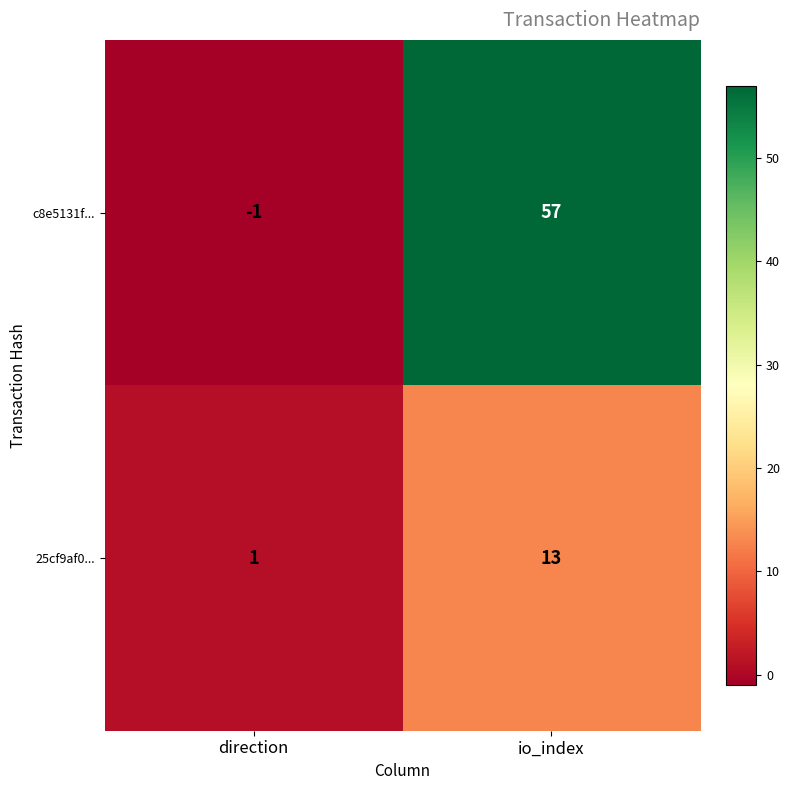

At which label does c8e5131f... reach its minimum?

direction